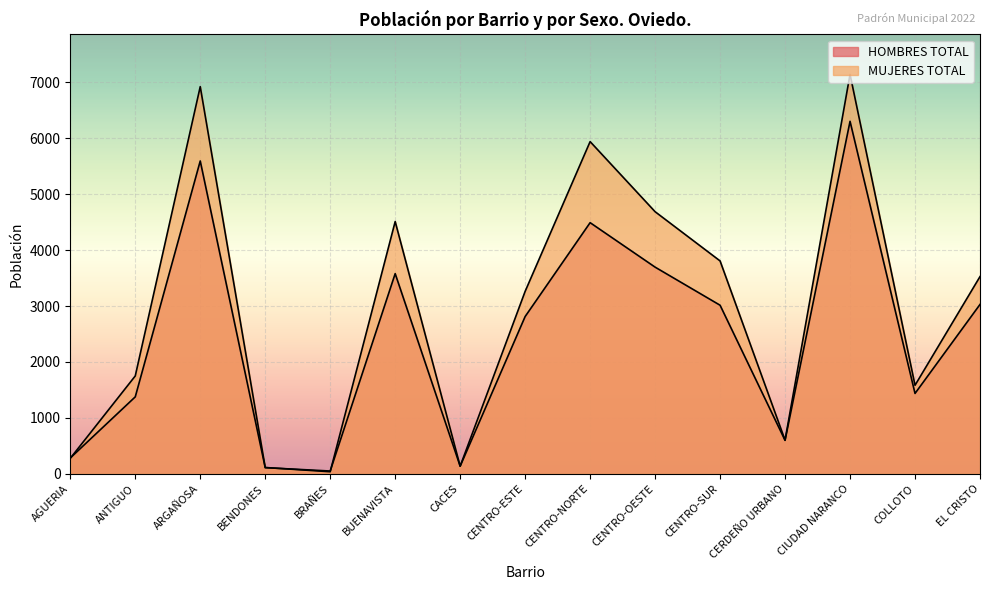

True or false: HOMBRES TOTAL has a value of 283 at AGUERIA.

True